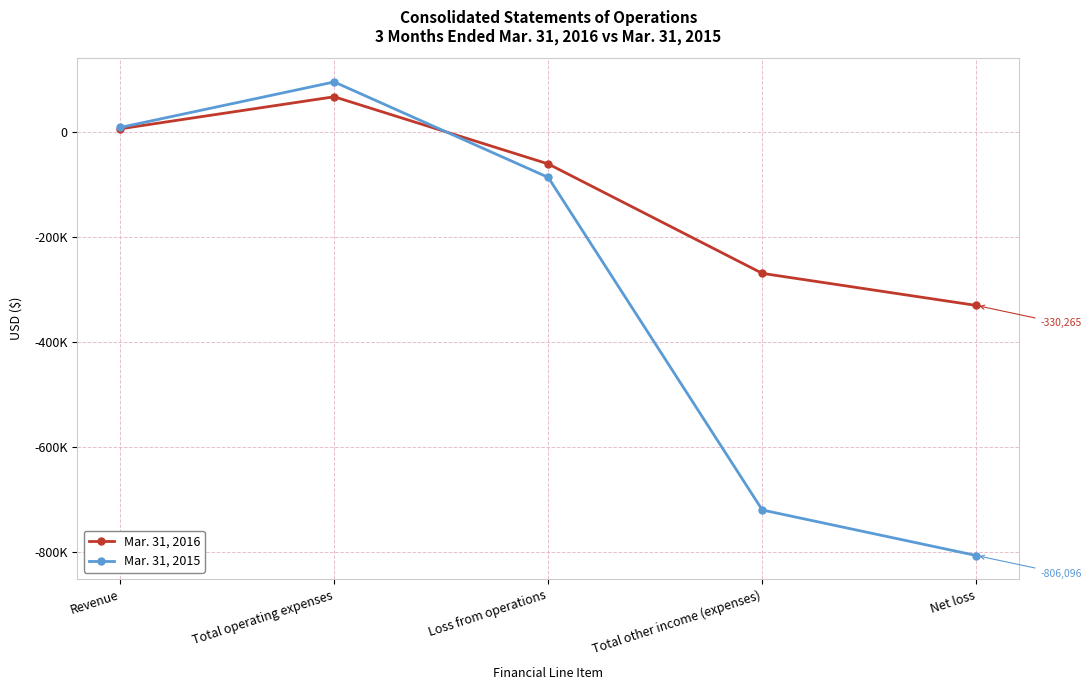

What is the value of the Mar. 31, 2016 point at the 2nd from the left?

66769